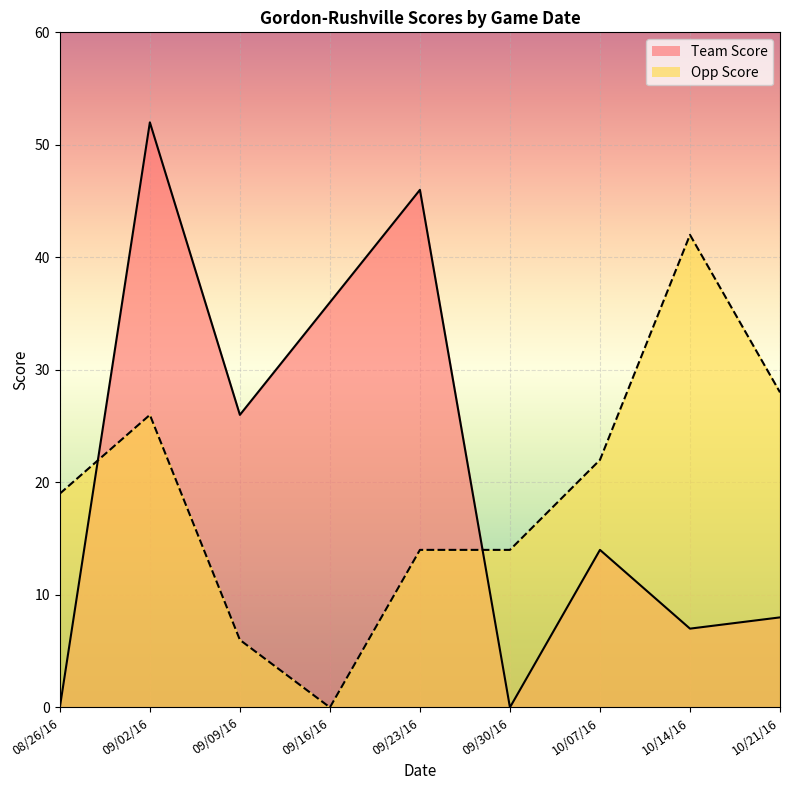

What are all the series names shown in the legend?

Team Score, Opp Score